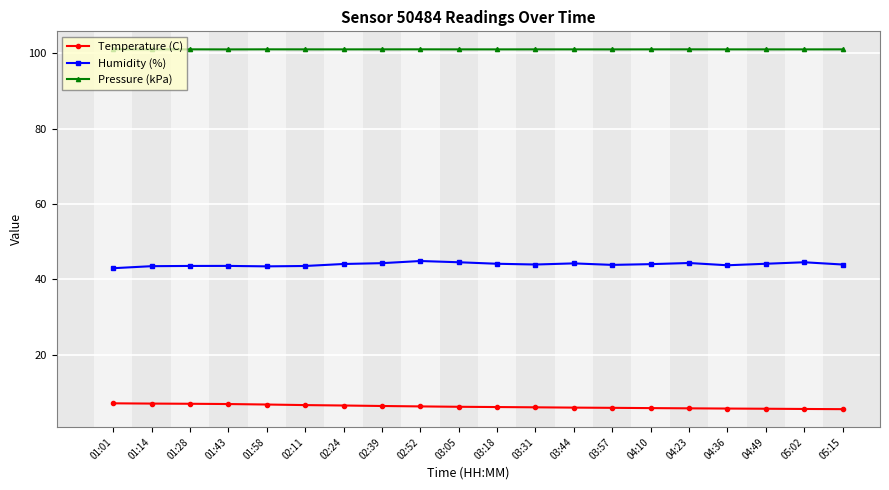

What is the difference between the highest and lowest values at 04:49?

95.4